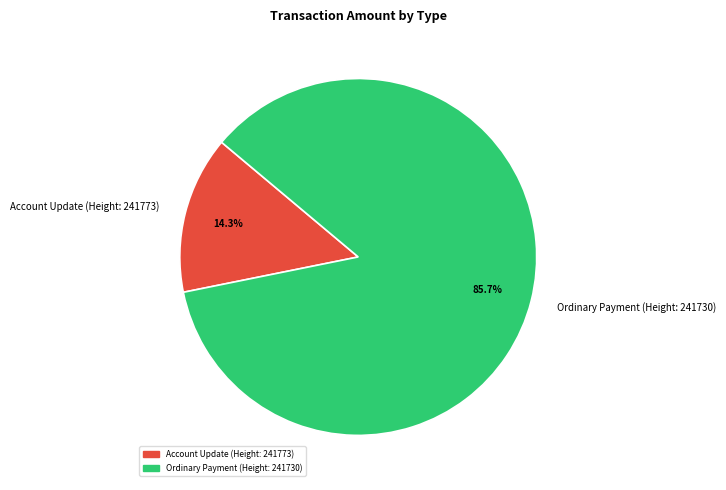

Approximately how many times larger is the value at Ordinary Payment (Height: 241730) compared to Account Update (Height: 241773)?

6.0